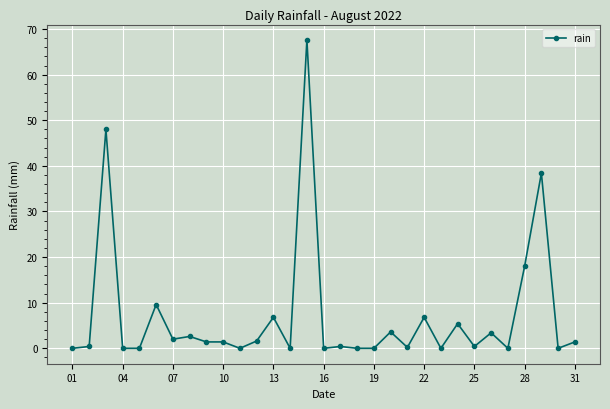

What is the difference between the maximum and minimum values?

67.6